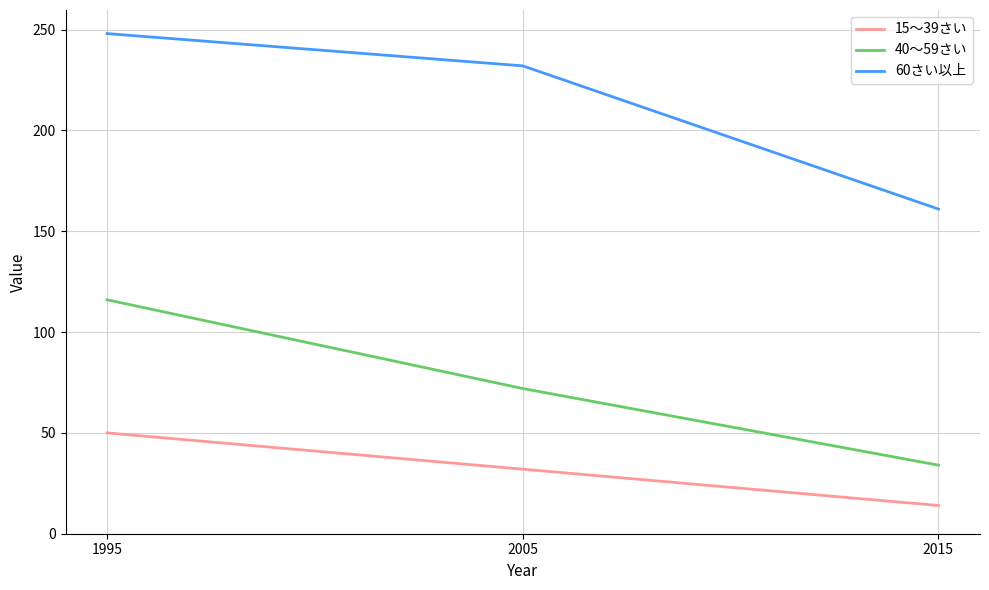

At which label does 15～39さい reach its peak?

1995